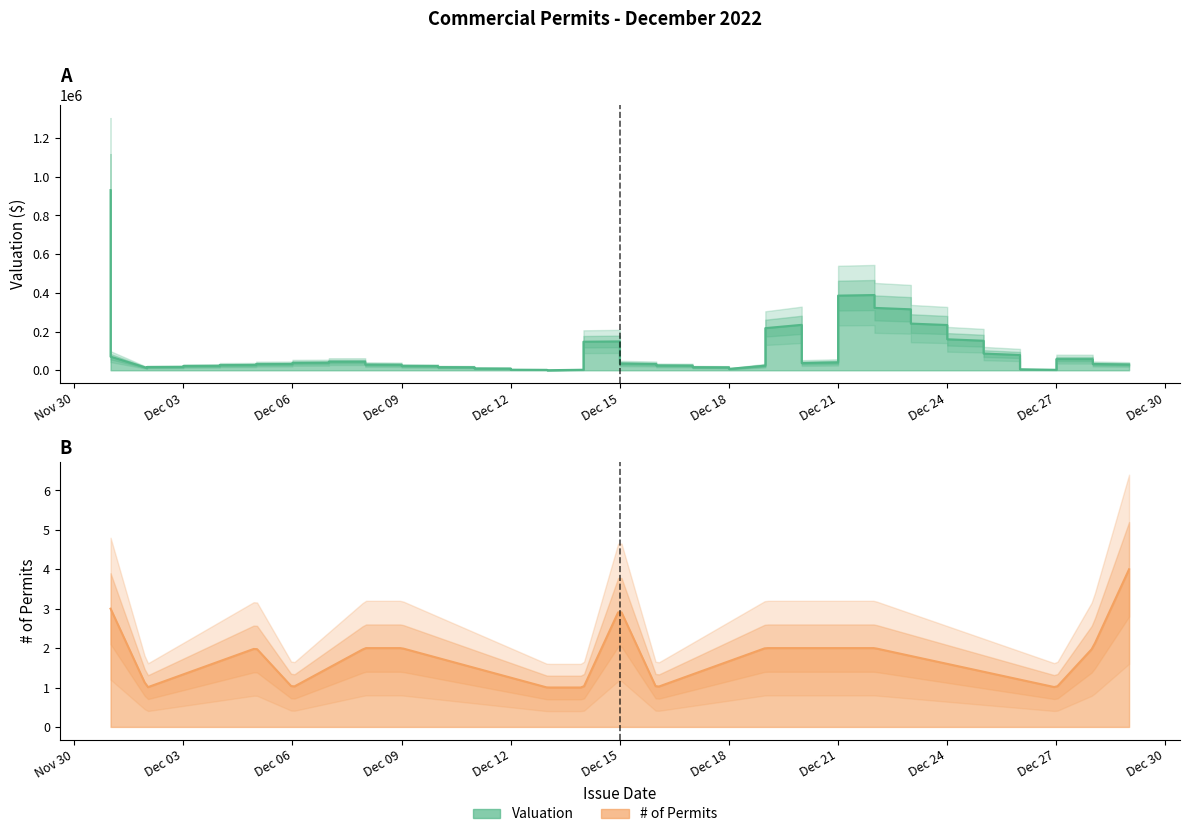

Which series has the largest range (max minus min)?

Valuation